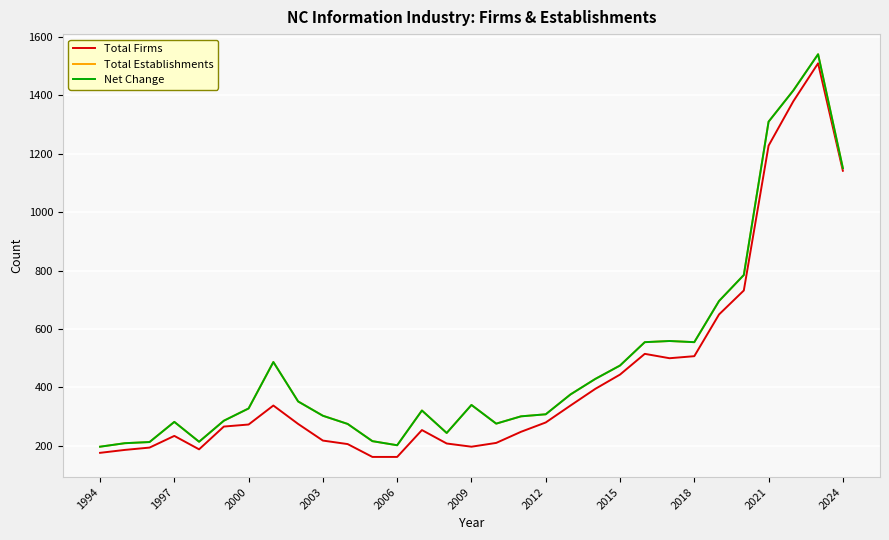

True or false: Total Establishments and Total Firms intersect in this chart.

False